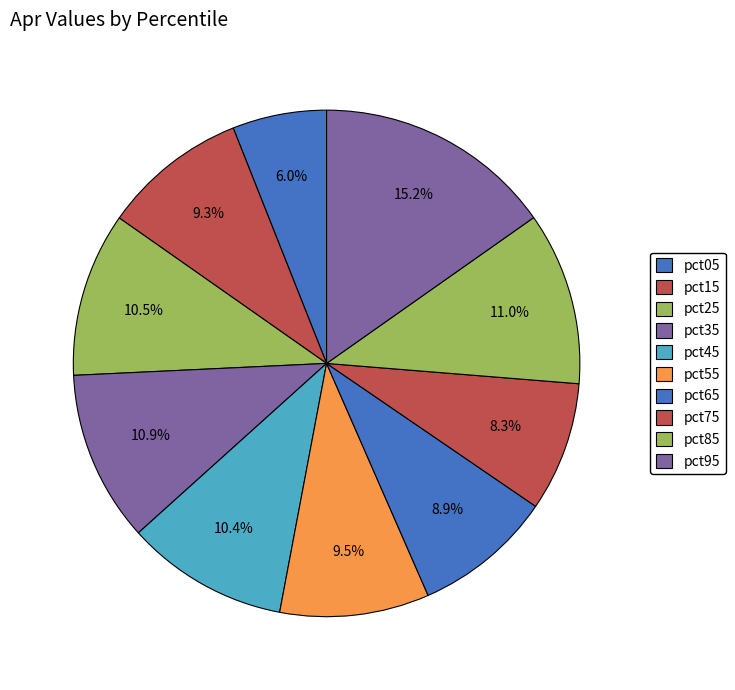

To the nearest percent, what portion does pct25 represent?

10%